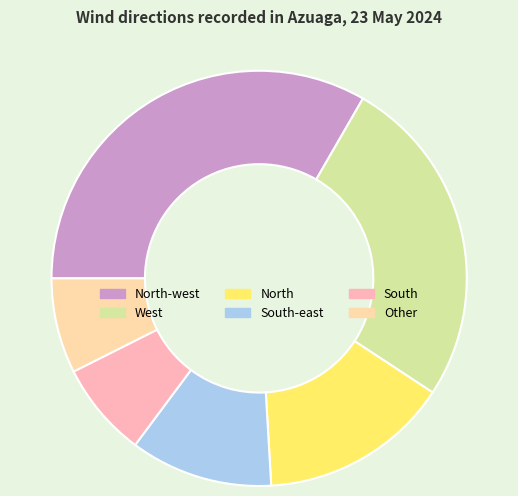

Count the number of slices in the pie.

6